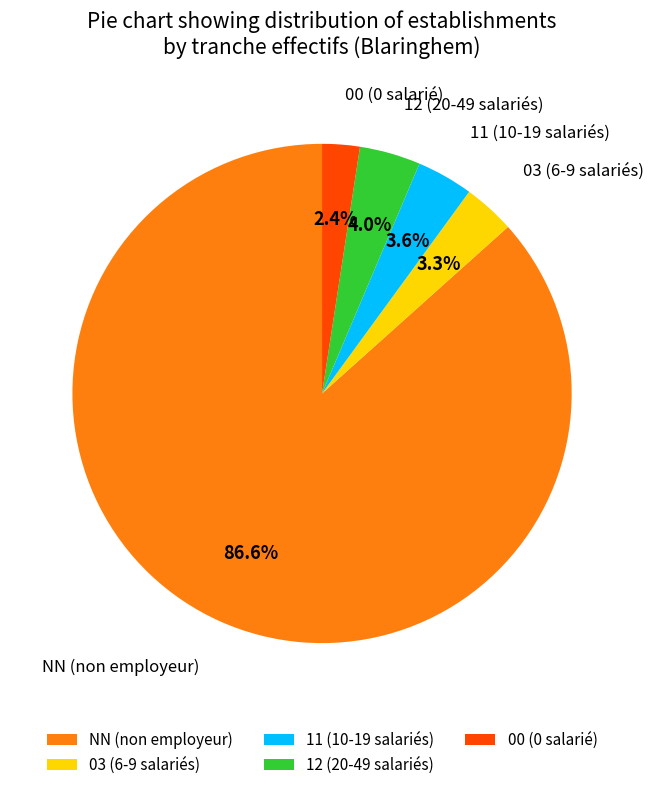

Which has a higher value, 12 (20-49 salariés) or 00 (0 salarié)?

12 (20-49 salariés)